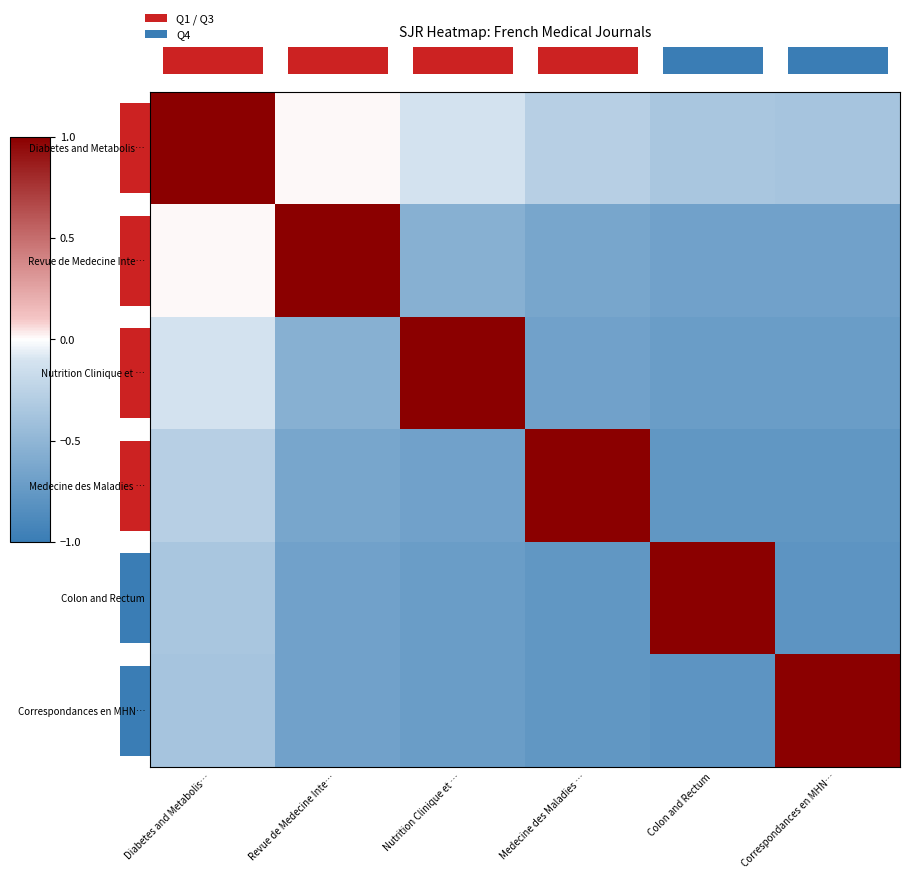

True or false: Revue de Medecine Inte… has a value of 0.6 at Revue de Medecine Inte….

False